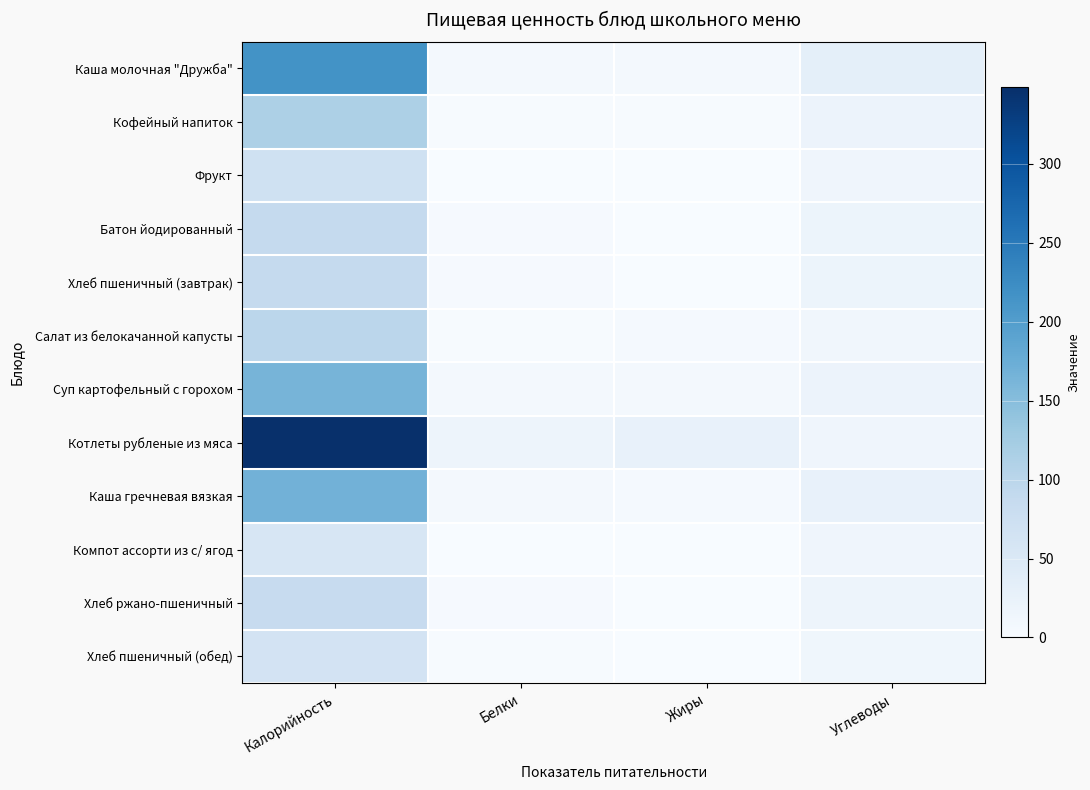

Between Белки and Жиры, which series saw the biggest shift?

Котлеты рубленые из мяса